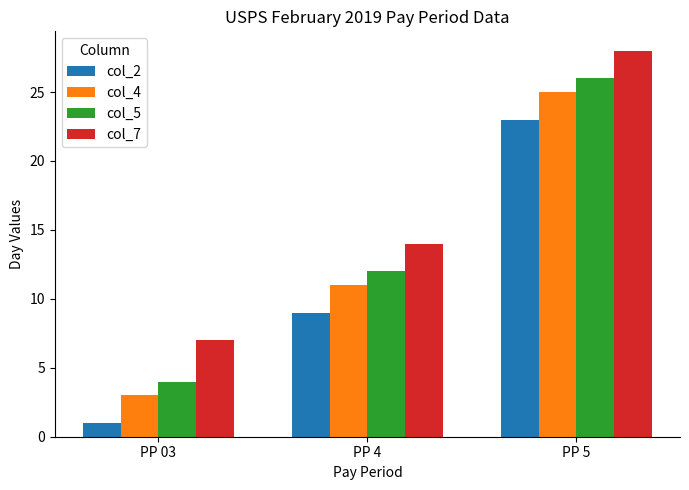

What is the sum of all col_7 values?

49